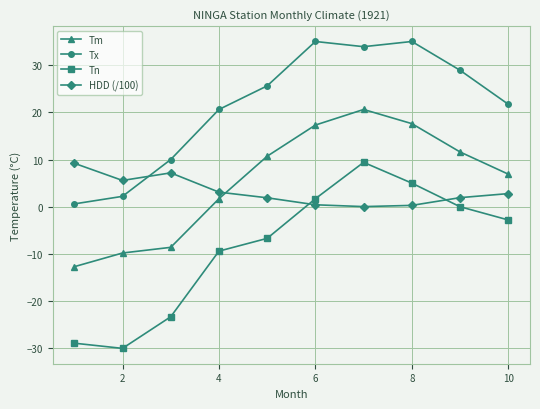

What is the highest value of the Tm series?

20.6